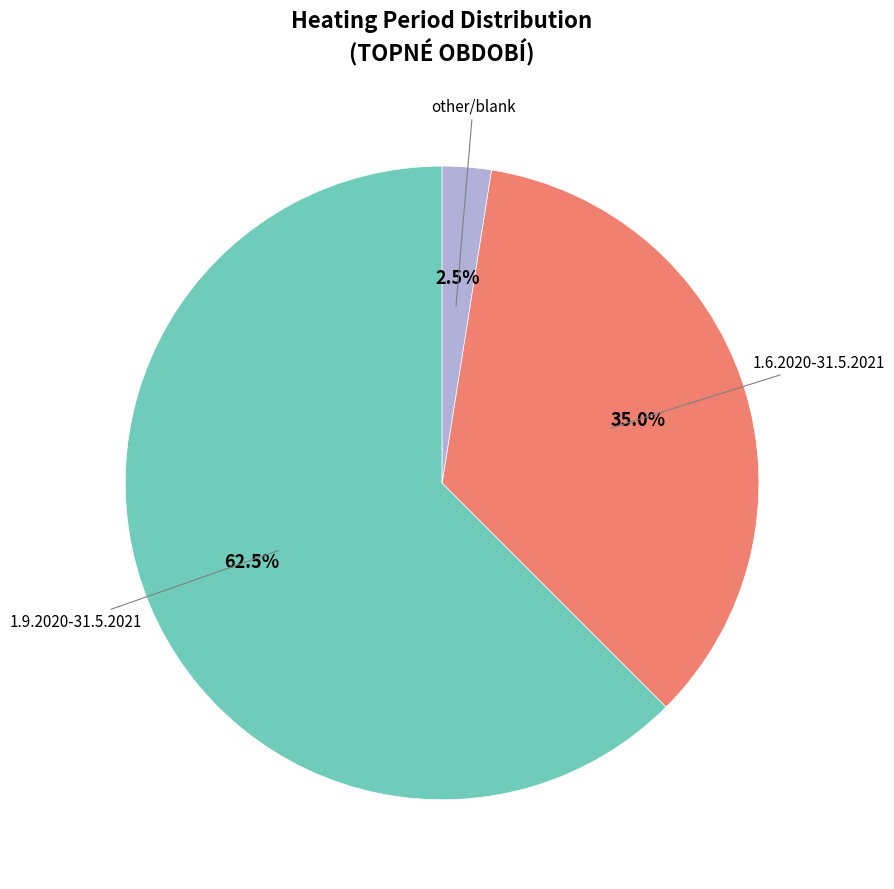

Is there a majority slice in this chart?

Yes